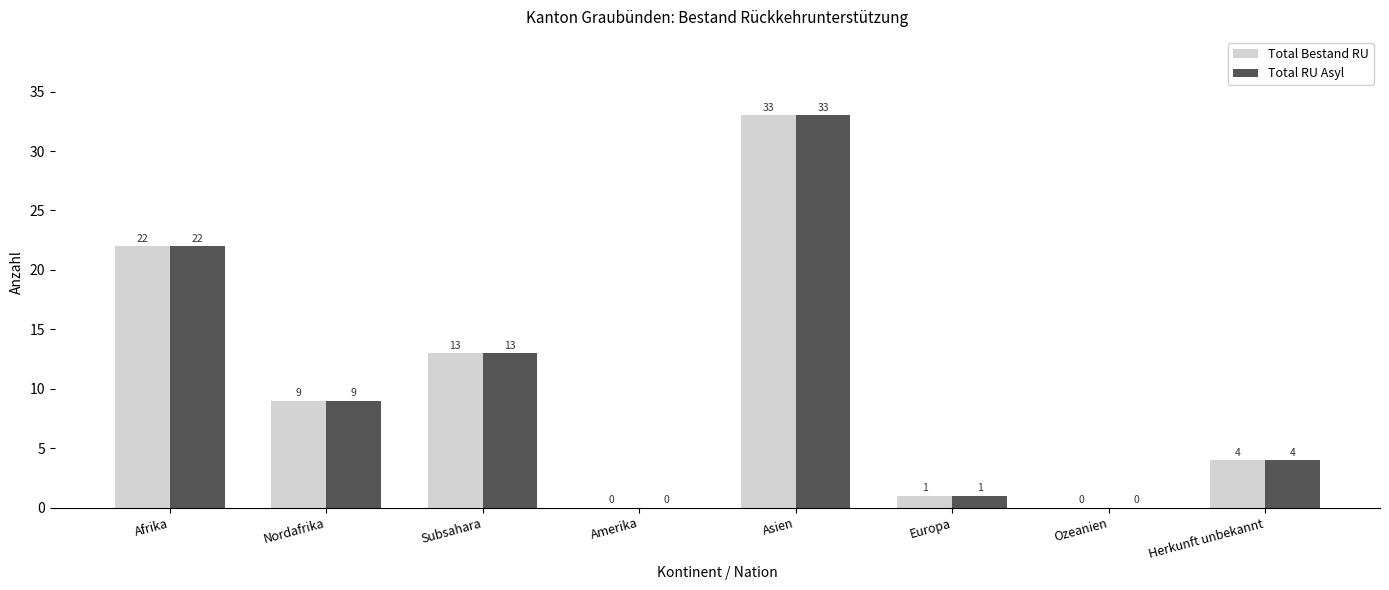

The Total Bestand RU series shows -14 at Ozeanien. True or false?

False